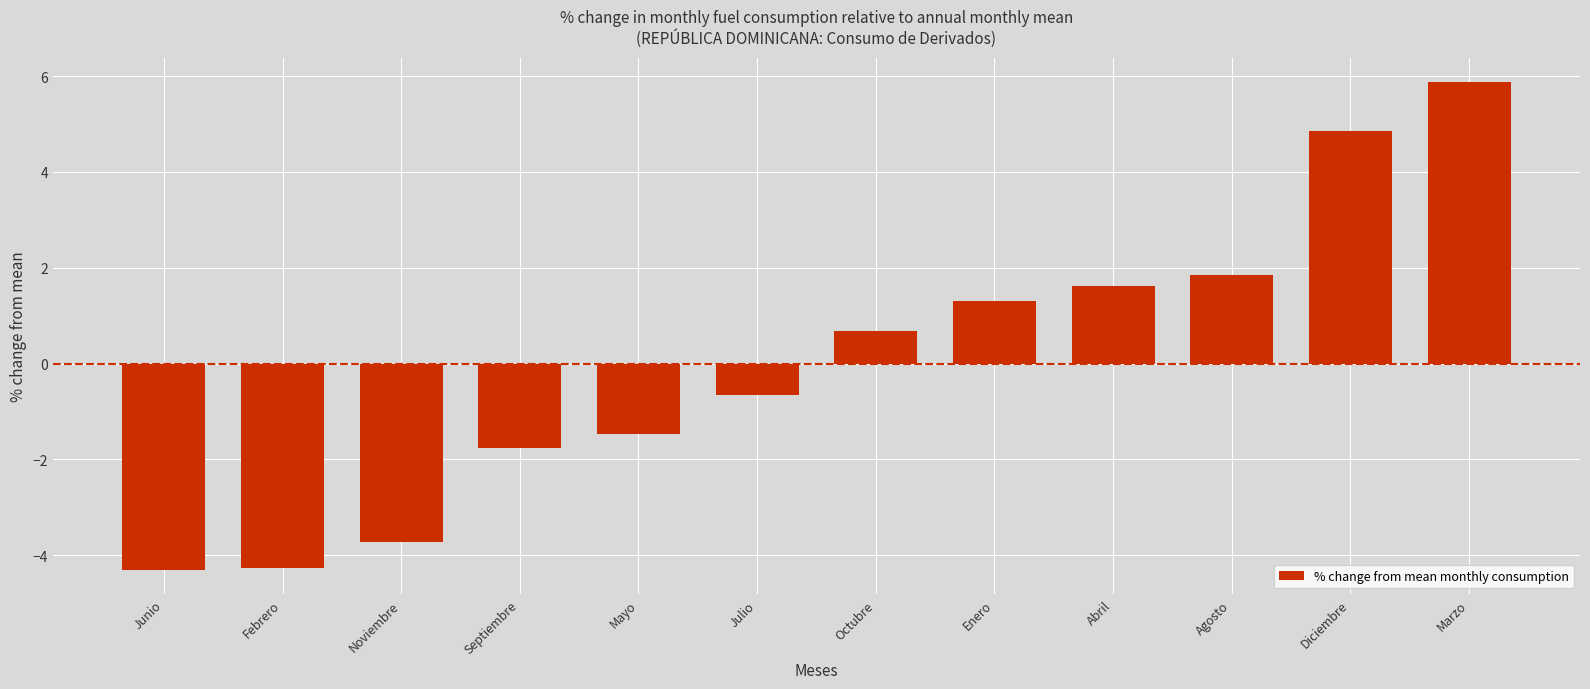

What position from the left is Noviembre?

3